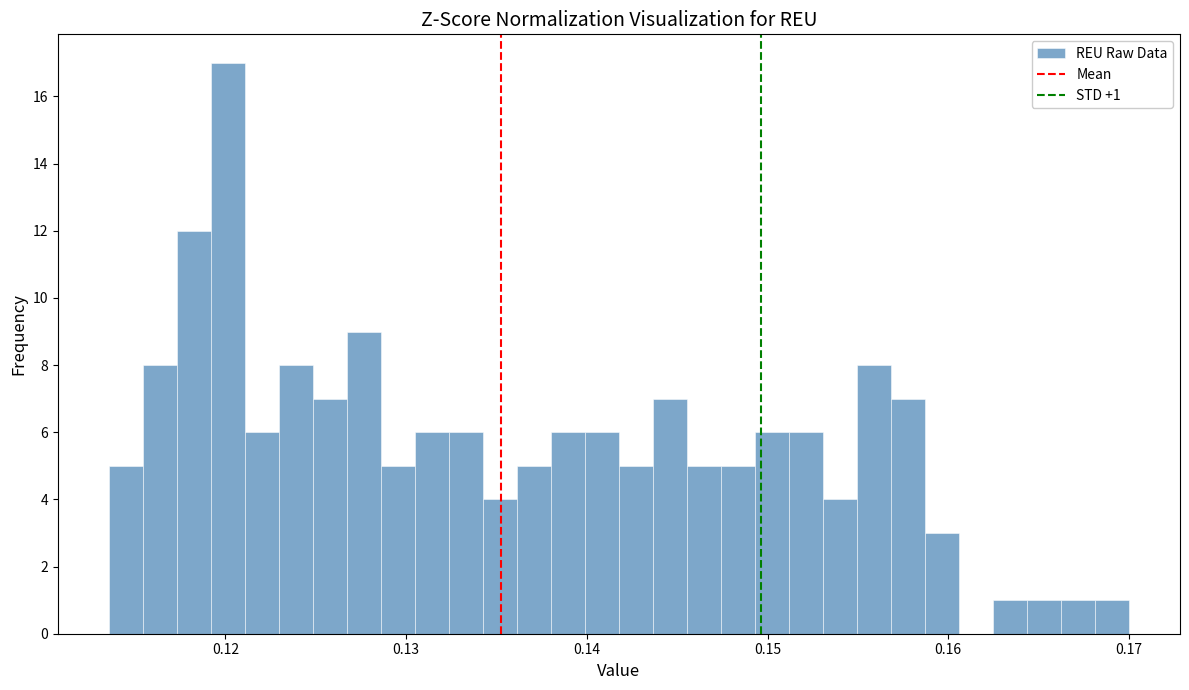

Read against the x-axis, roughly where is the centre of the tallest bar?

0.120